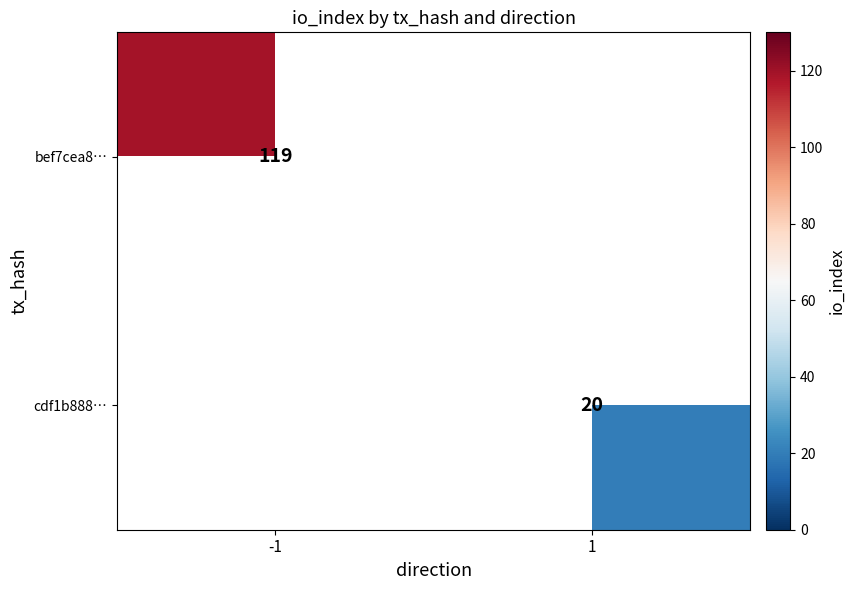

What is the highest value of the bef7cea8… series?

119.0